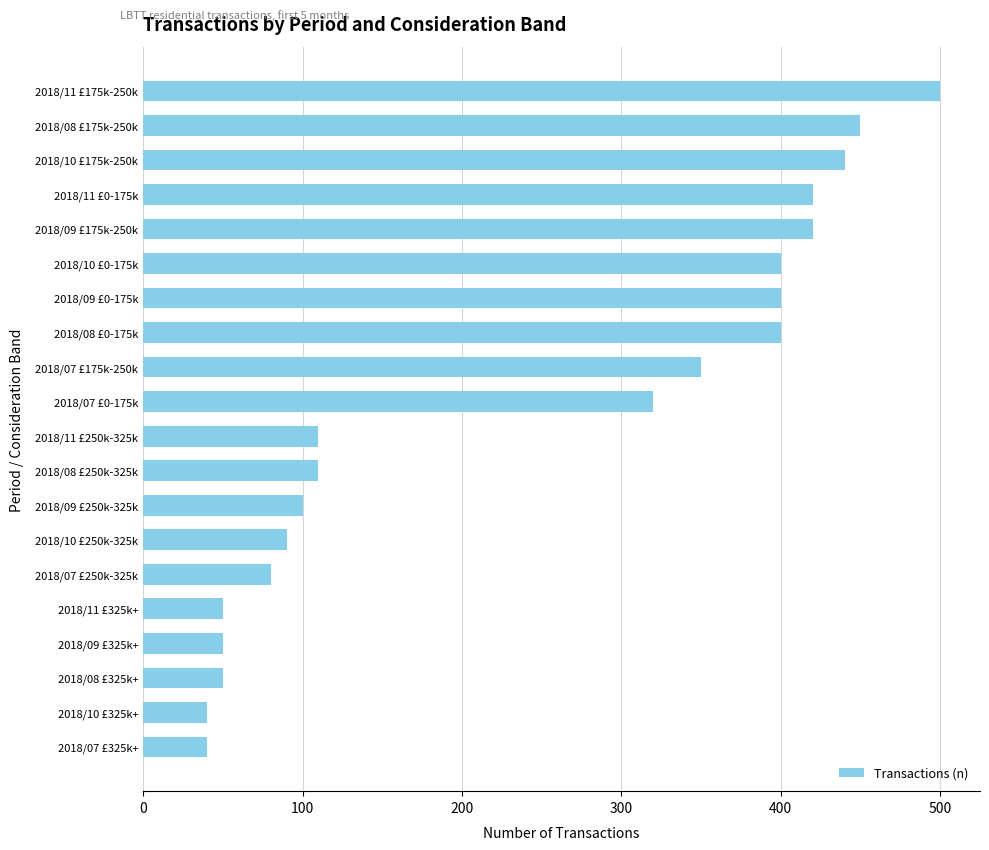

What is the sum of all values?

4820